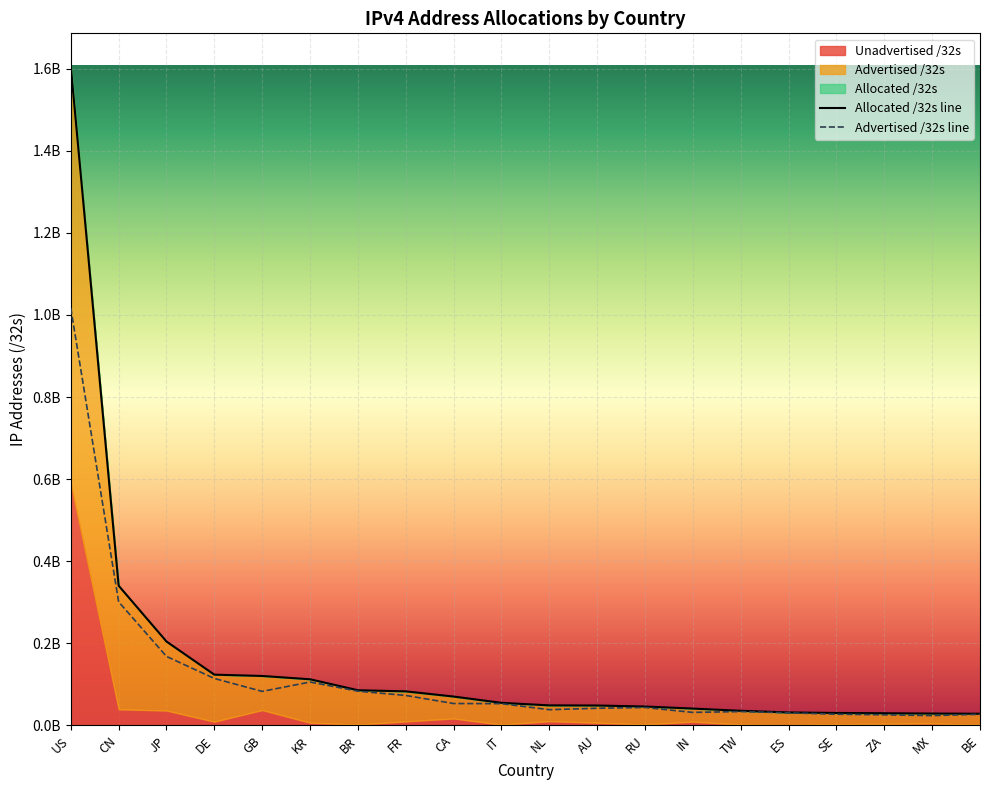

The value of Advertised /32s at AU is 41866540. True or false?

True